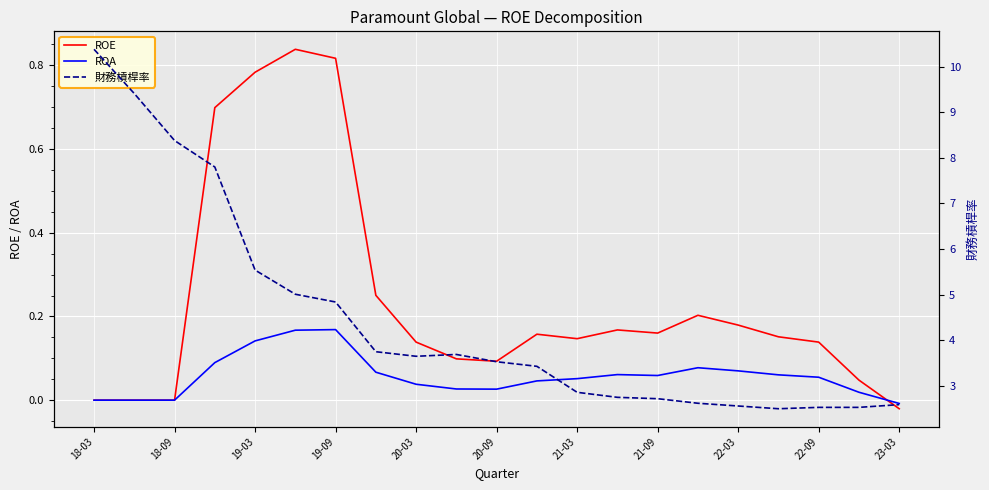

True or false: ROE has a value of 0.0 at 18-09.

True